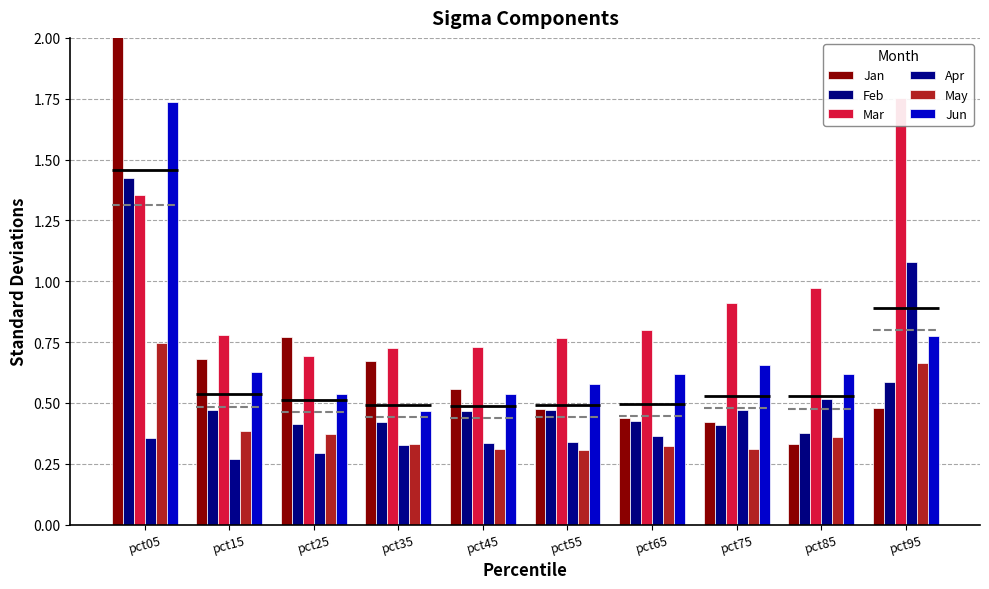

What is the difference between the Apr values at pct85 and pct25?

0.2